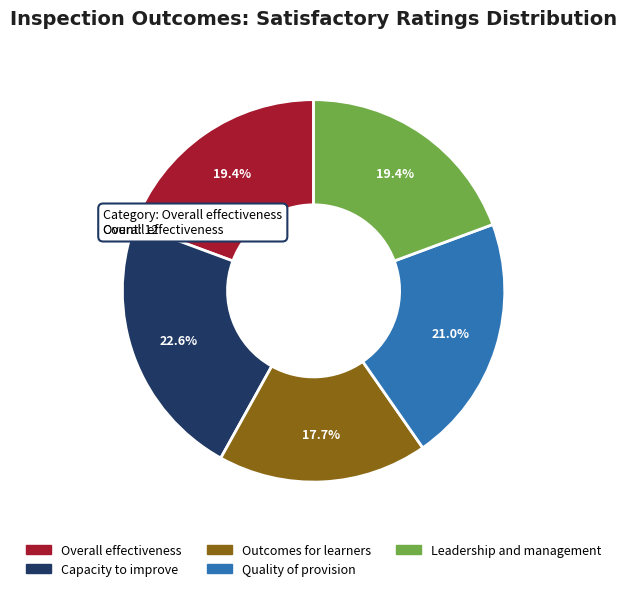

Approximately how many times larger is the value at Overall effectiveness compared to Outcomes for learners?

1.1